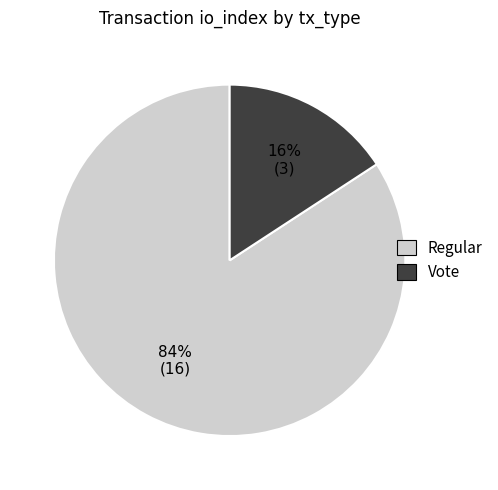

Count the number of slices in the pie.

2